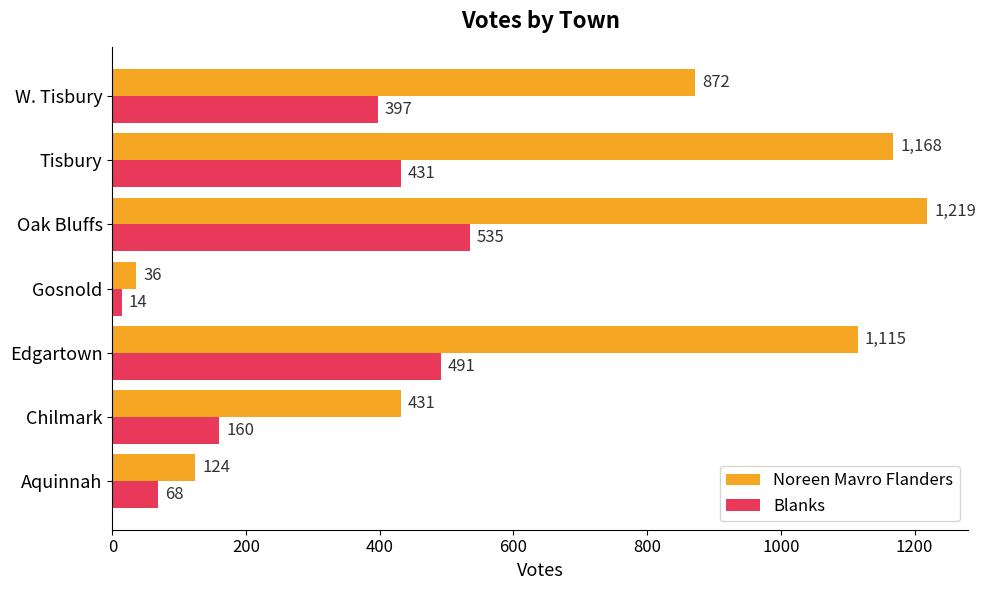

What is the greatest value displayed?

1219